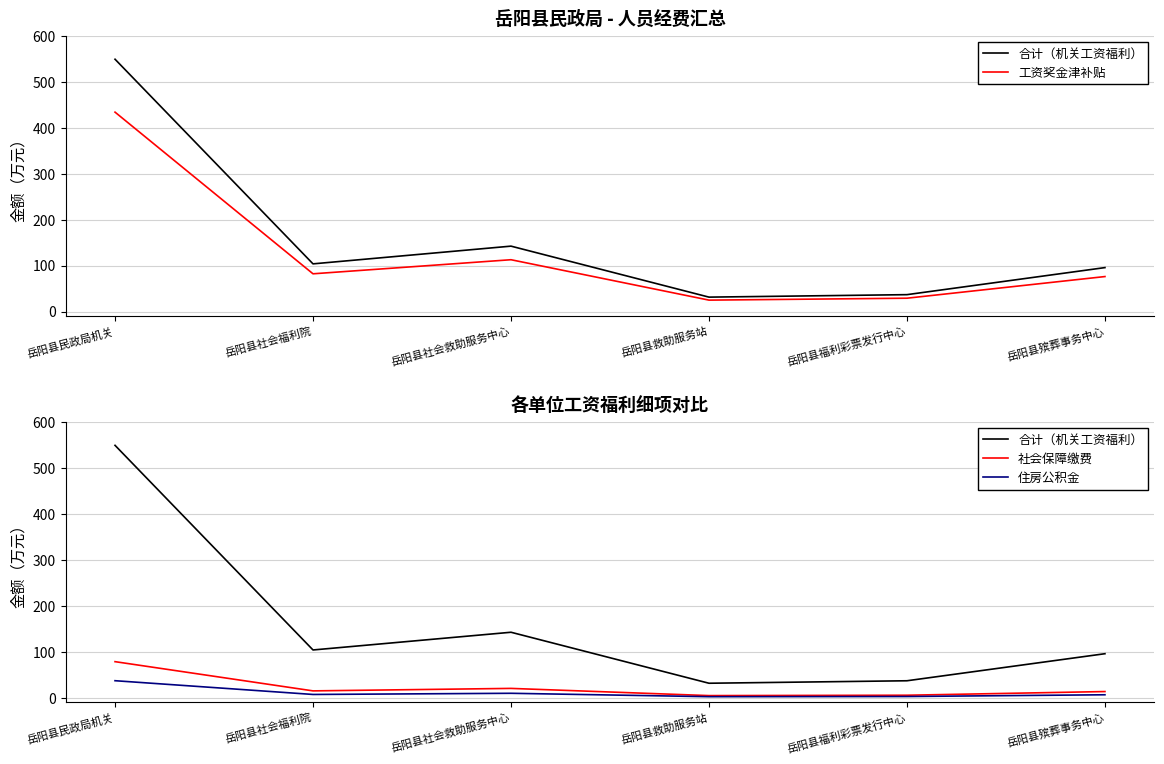

Which label corresponds to the largest value in the chart?

岳阳县民政局机关